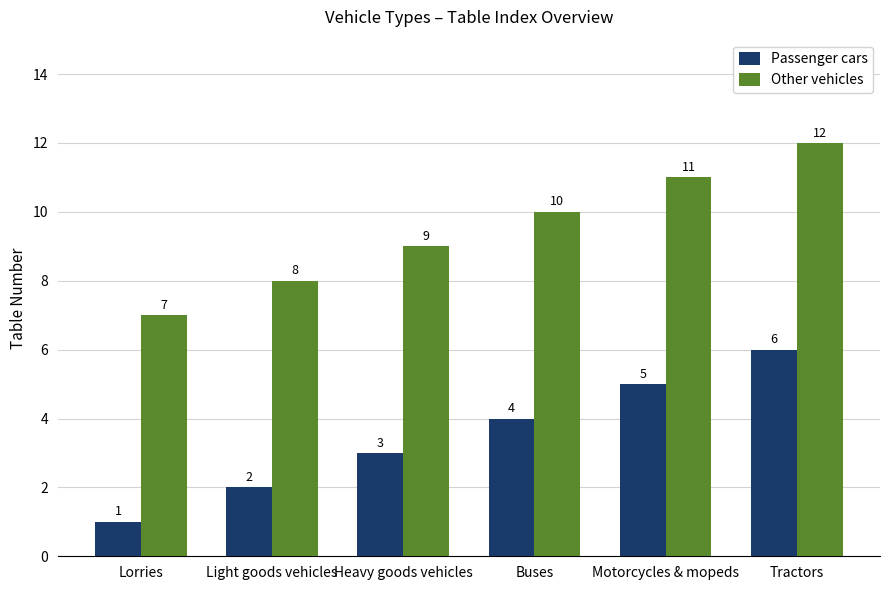

What is the difference between the highest and lowest values at Motorcycles & mopeds?

6